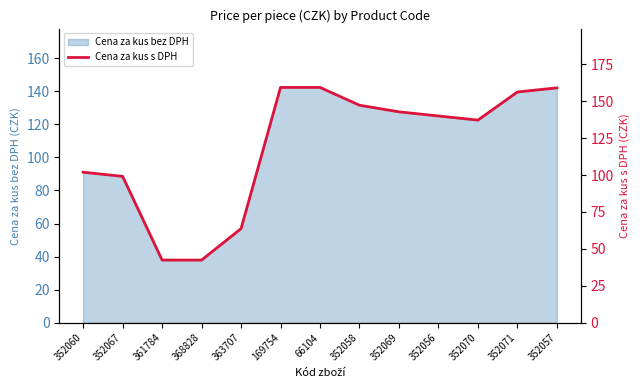

True or false: Cena za kus bez DPH has a value of 13.1 at 361784.

False